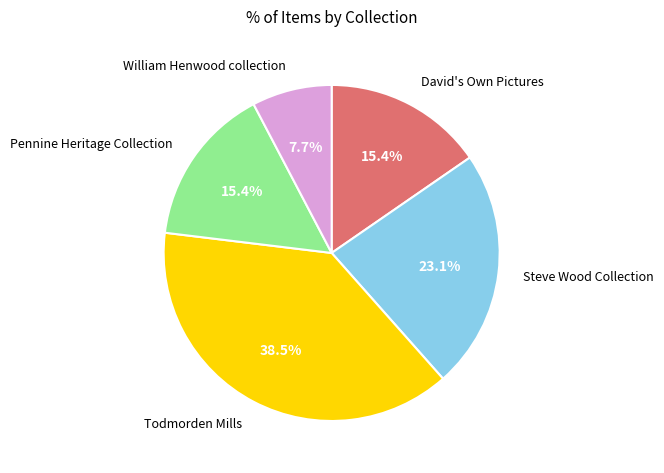

Does any single category account for the majority?

No